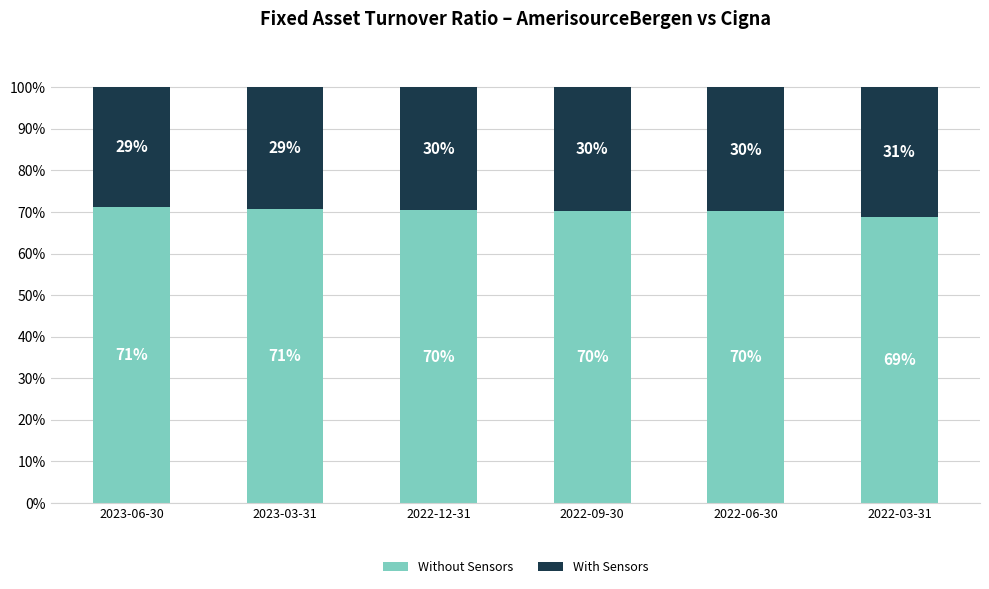

Which category has the lowest value in the Without Sensors series?

2022-03-31